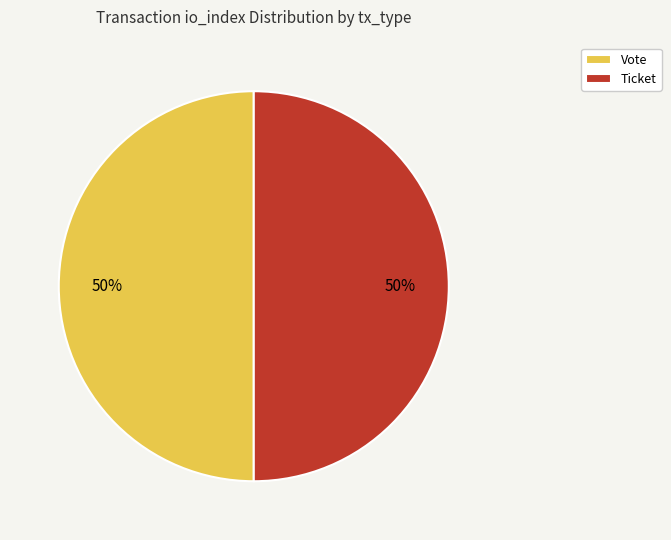

What is the ratio of the value at Vote to the value at Ticket?

1.0